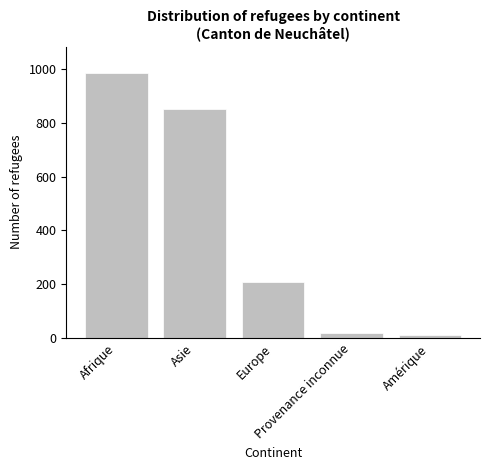

What is the sum of the values at Provenance inconnue and Asie?

868